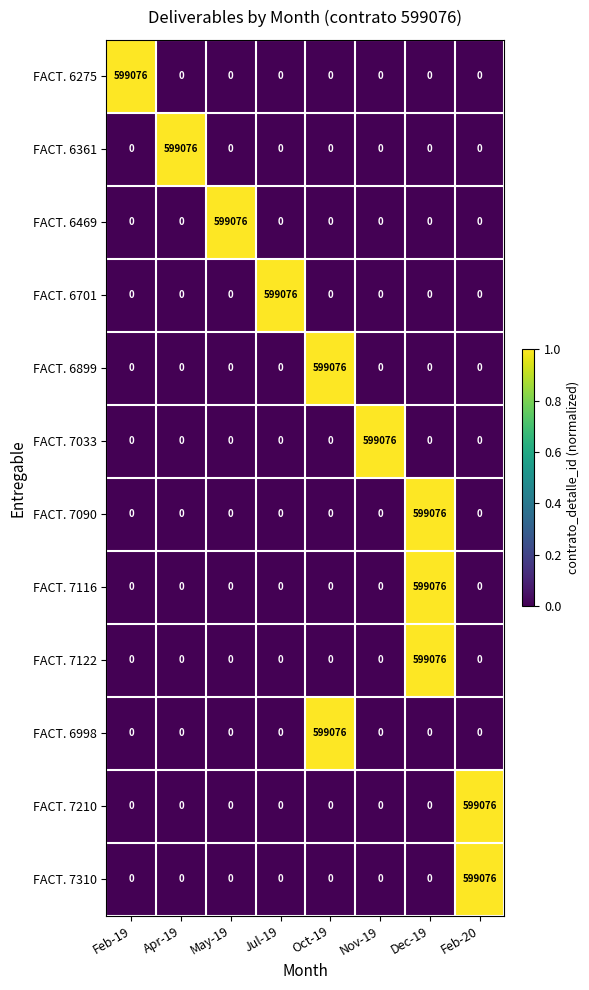

What is the difference between the highest and lowest values at Feb-19?

599076